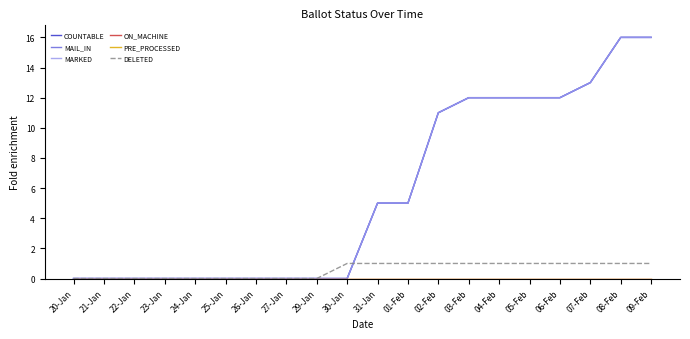

List the labels in order of MAIL_IN value, smallest first.

20-Jan, 21-Jan, 22-Jan, 23-Jan, 24-Jan, 25-Jan, 26-Jan, 27-Jan, 29-Jan, 30-Jan, 31-Jan, 01-Feb, 02-Feb, 03-Feb, 04-Feb, 05-Feb, 06-Feb, 07-Feb, 08-Feb, 09-Feb